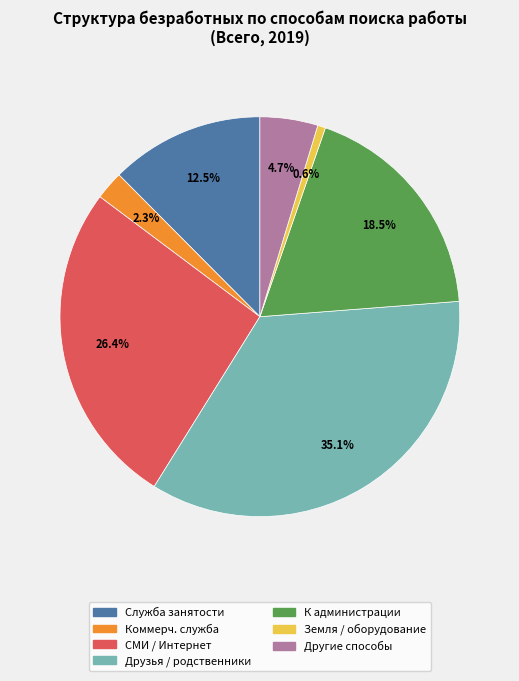

Does any single category account for the majority?

No